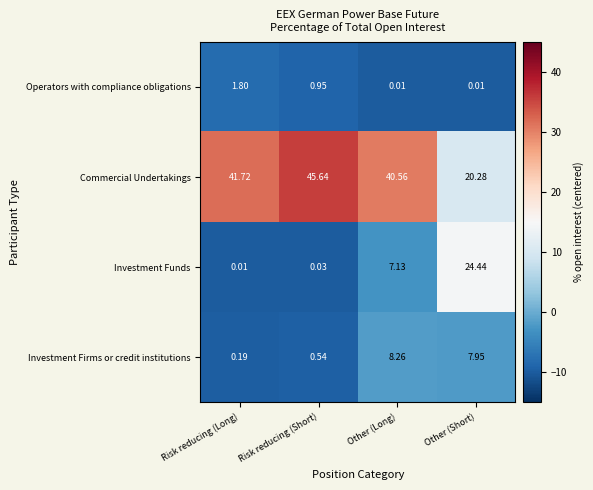

How many data points in Investment Funds are less than 7?

2